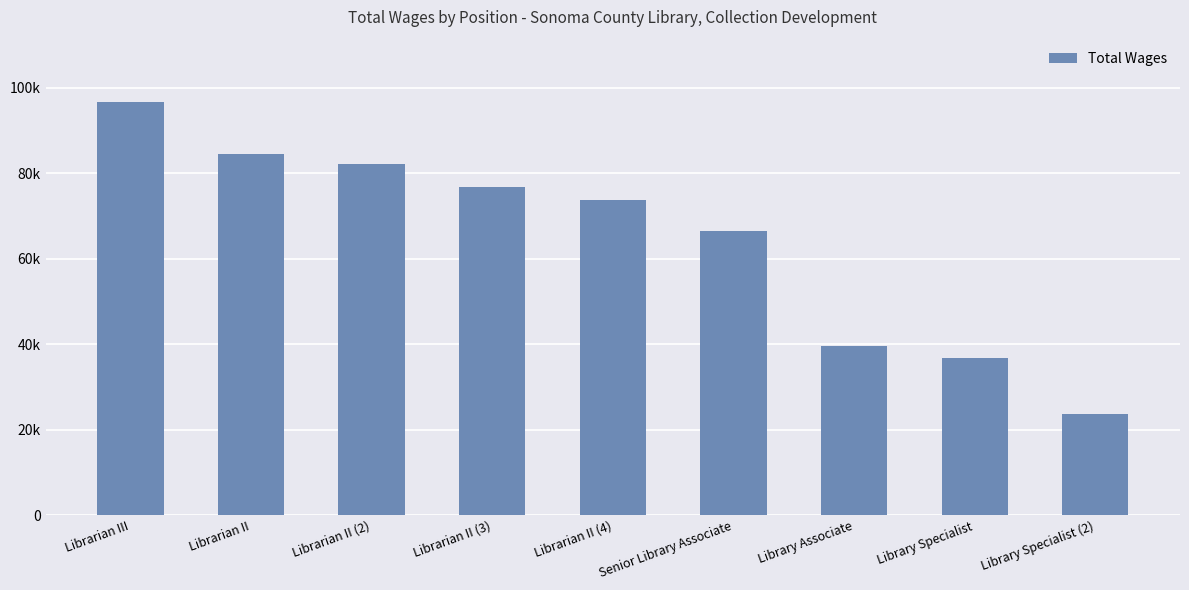

What is the label of the 3rd bar from the right?

Library Associate